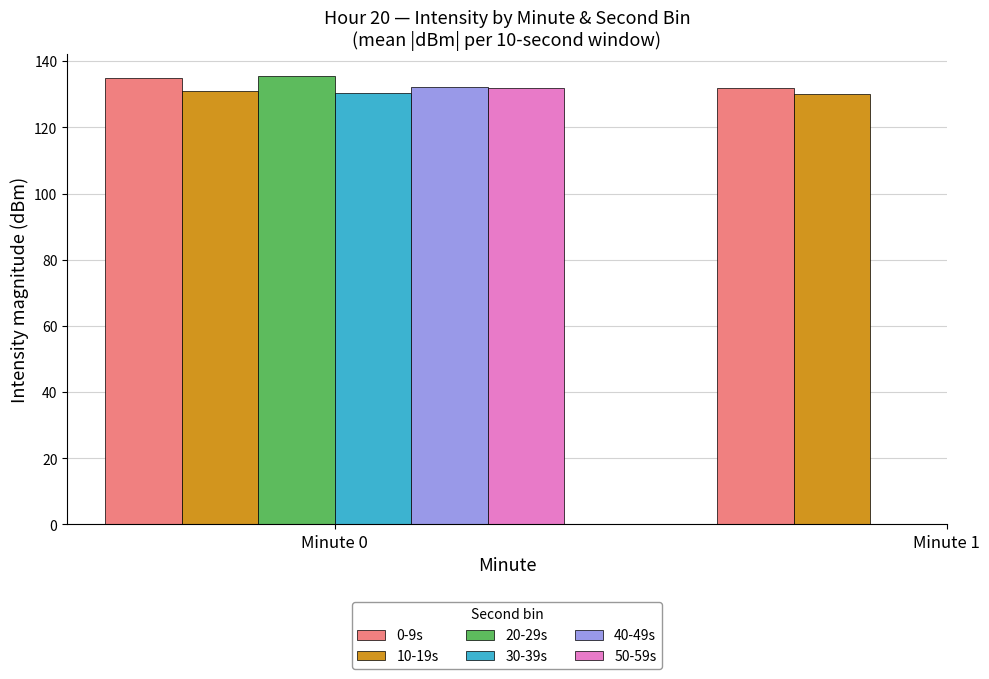

How many values in the 10-19s series exceed 131?

1